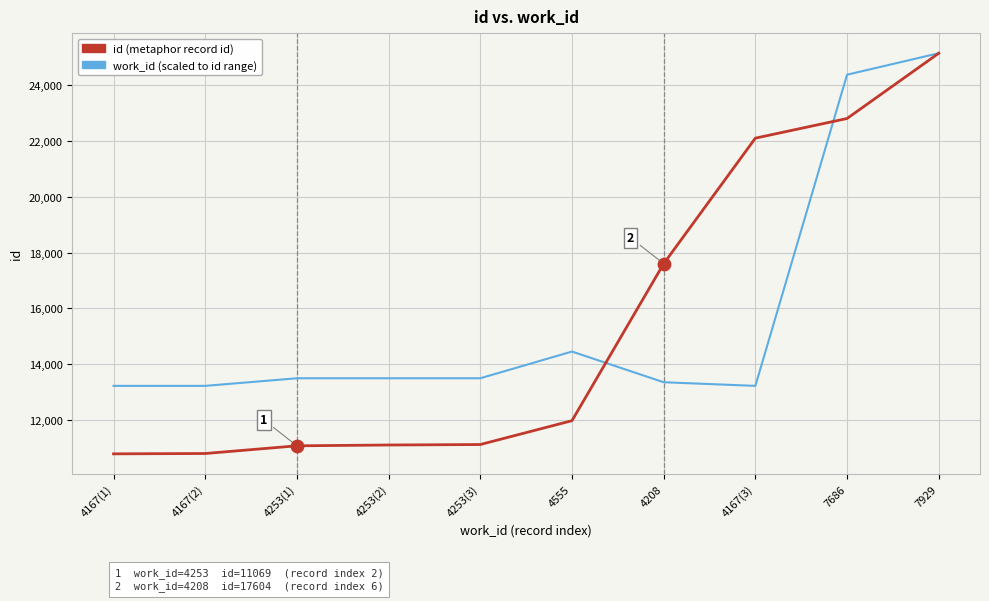

What are all the series names shown in the legend?

id (metaphor record id), work_id (scaled to id range)